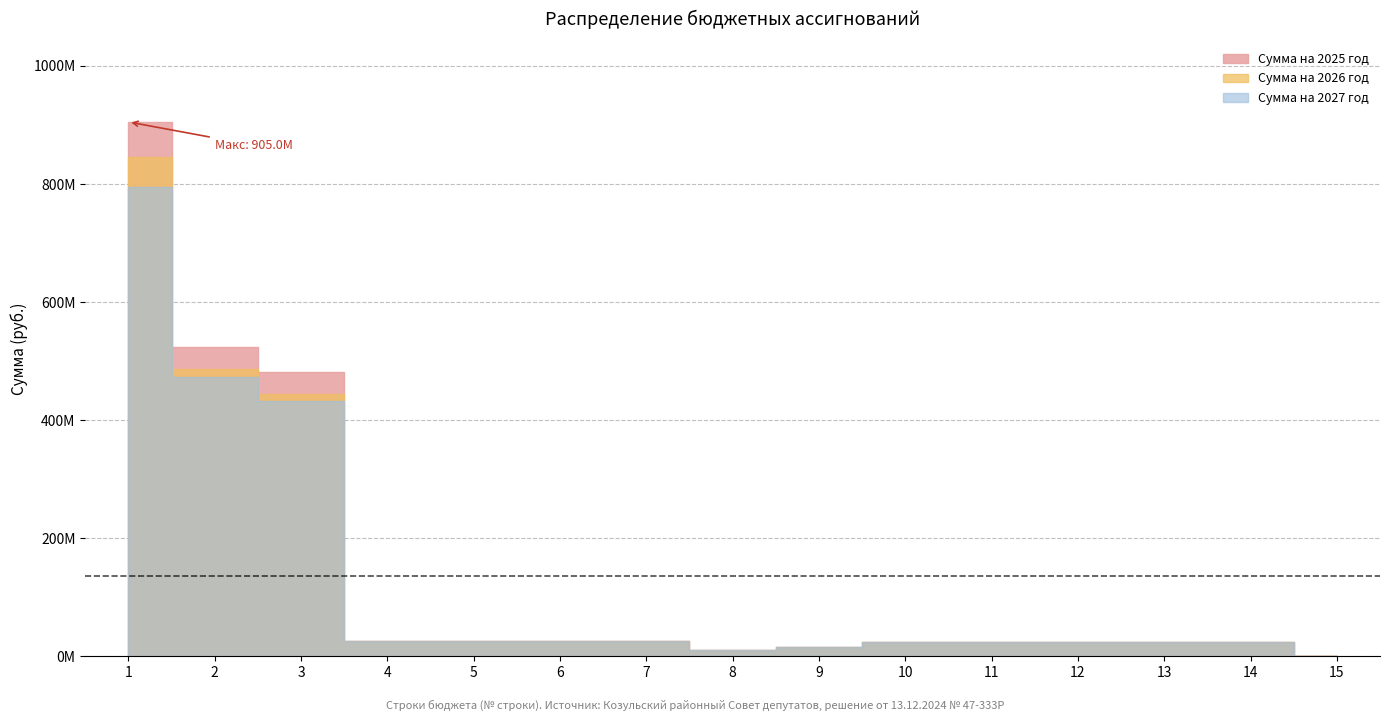

True or false: Сумма на 2027 год and Сумма на 2025 год intersect in this chart.

False